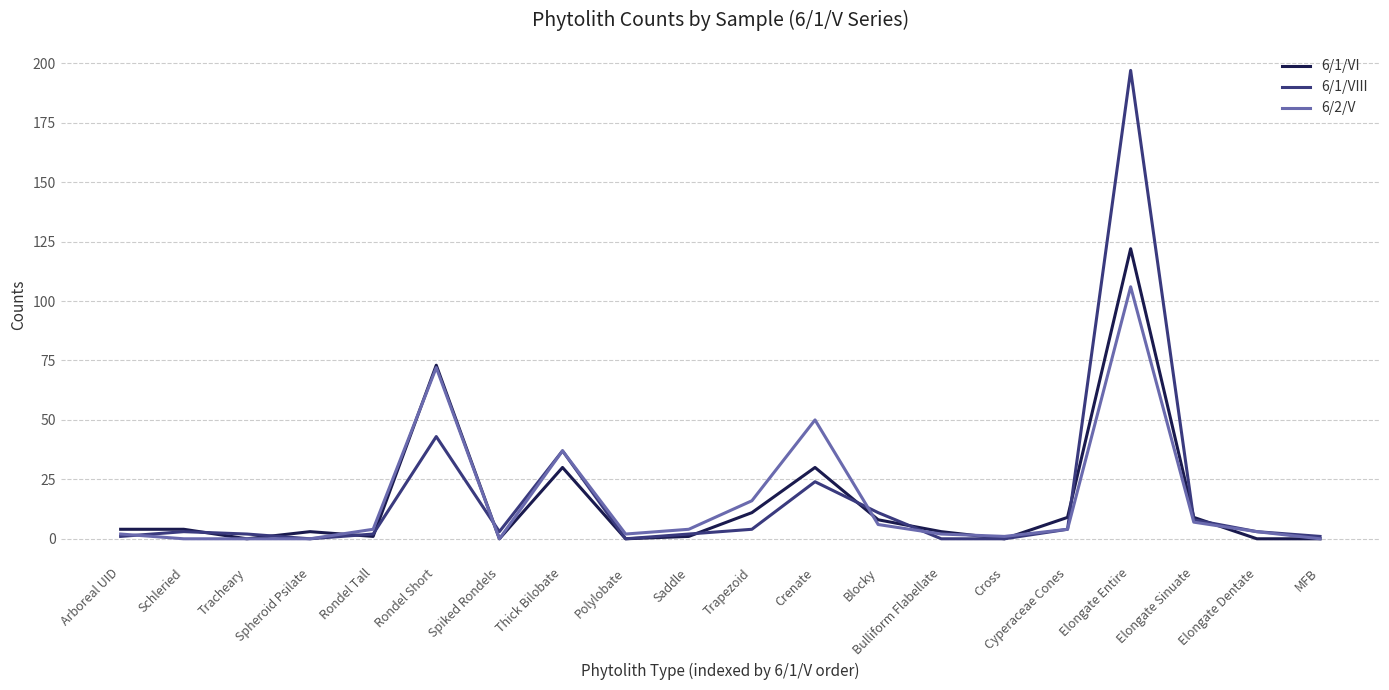

What is the total value across all series at Thick Bilobate?

104